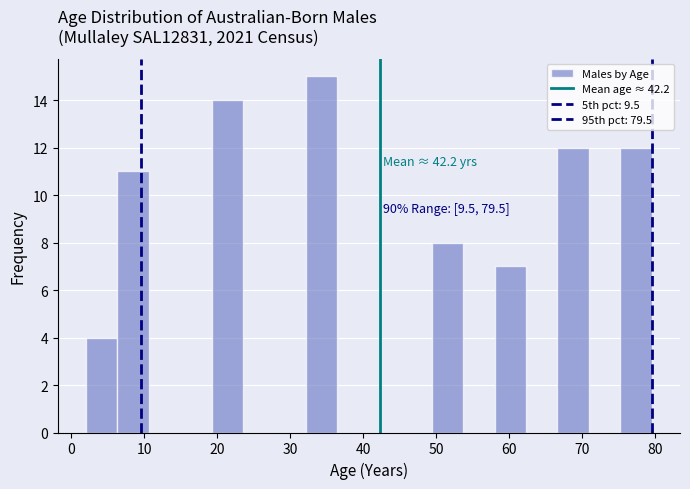

Which range on the x-axis has the tallest bar?

32 to 36